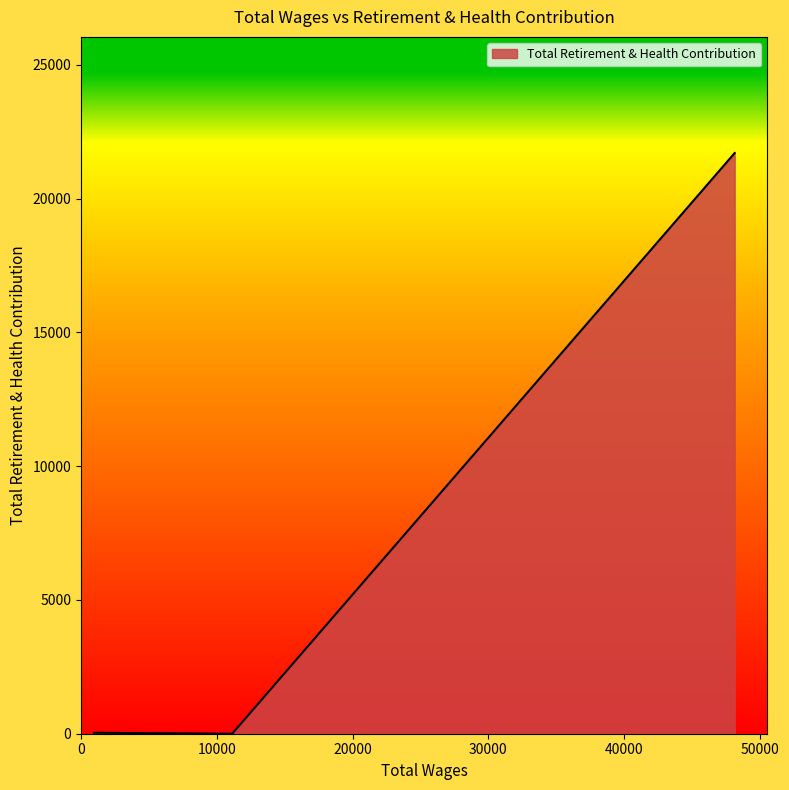

What is the difference between the maximum and minimum values?

21708